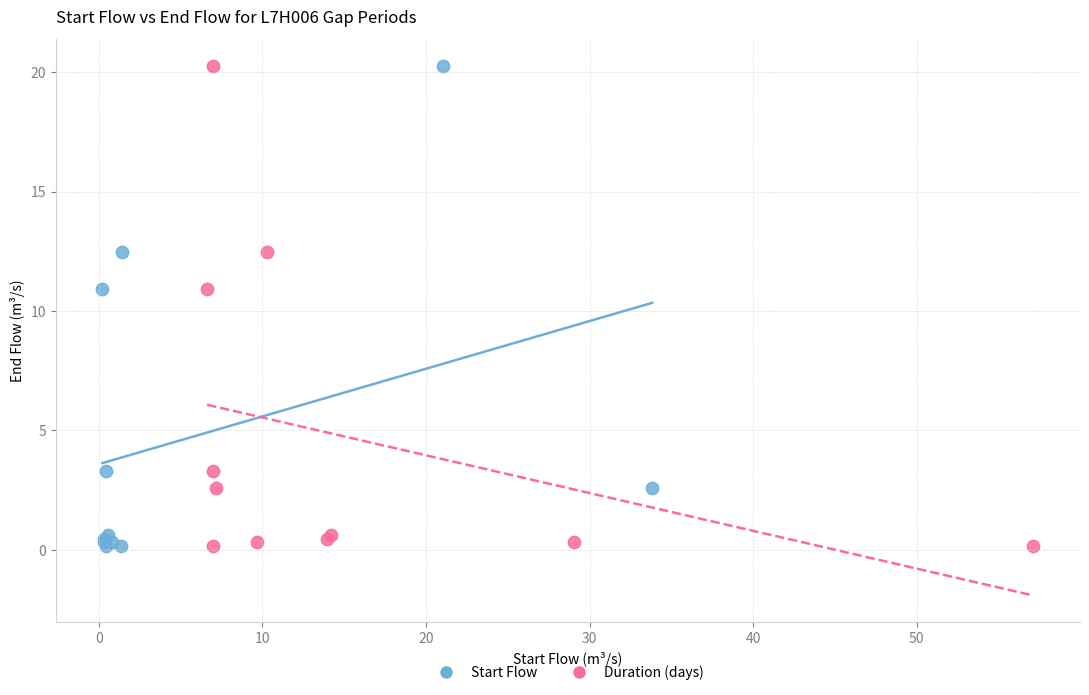

What are all the series names shown in the legend?

Start Flow, Duration (days)